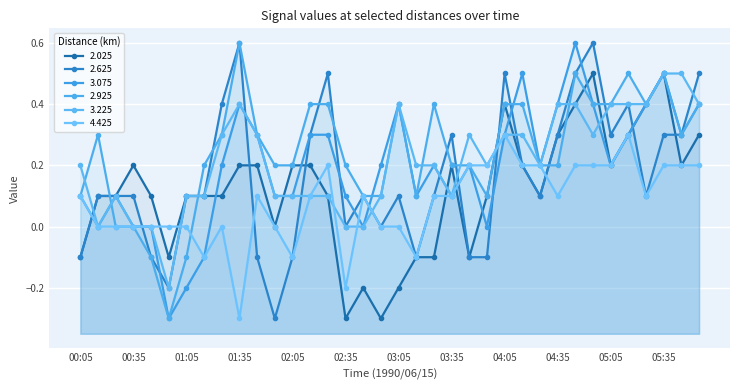

Is the value of 2.025 at 04:55 greater than the value of 2.925 at 01:55?

Yes